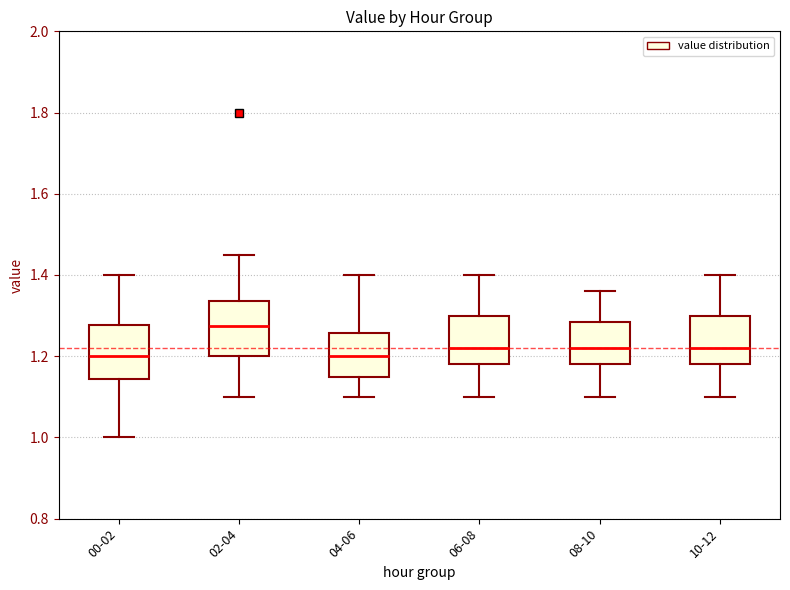

Where does the median line of the box for 10-12 sit on the y-axis? The values are not printed on the chart, so give them approximately, as read against the axis.

1.22